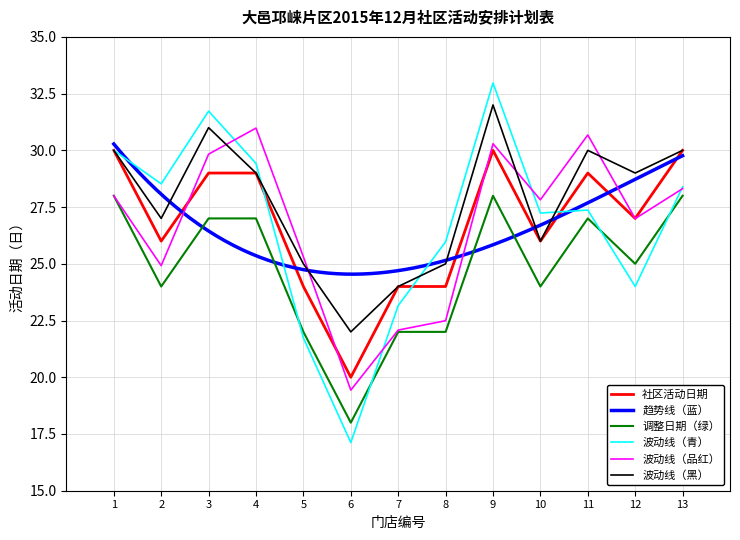

Is the value of 调整日期（绿） at 12 greater than the value of 社区活动日期 at 4?

No